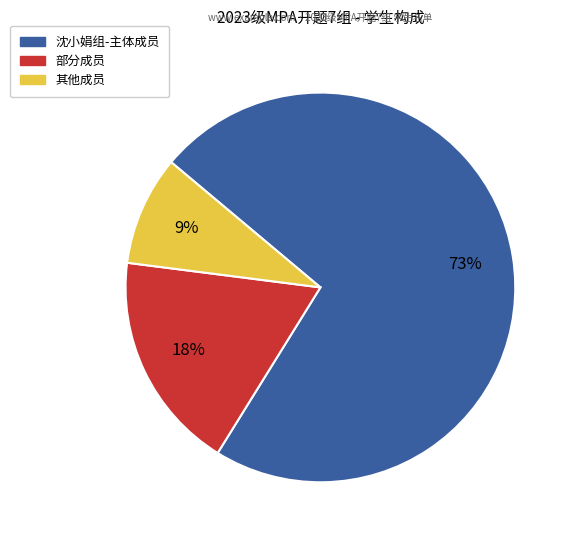

Does any single category account for the majority?

Yes